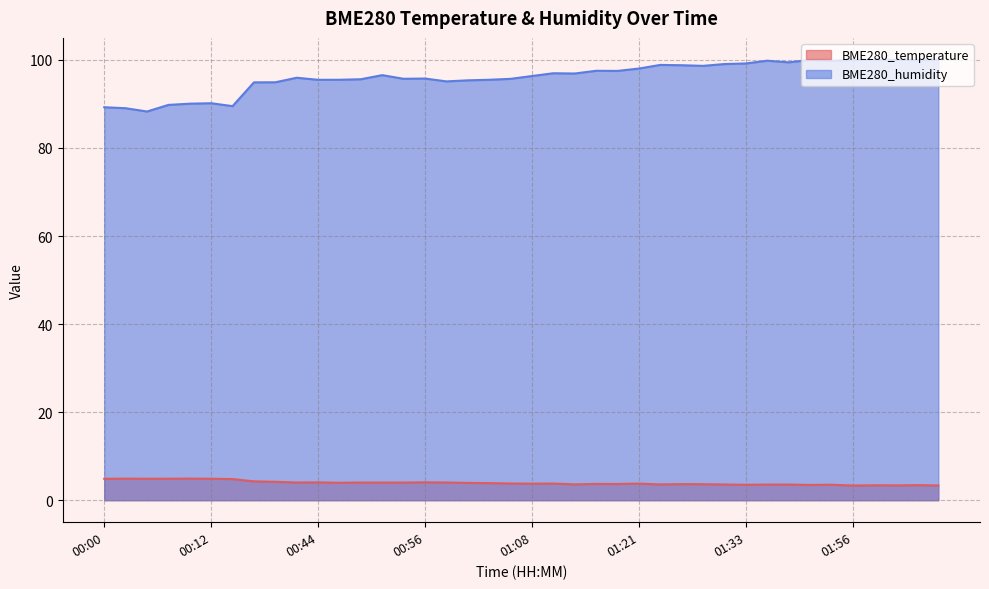

Read the BME280_humidity value at 00:56.

95.8